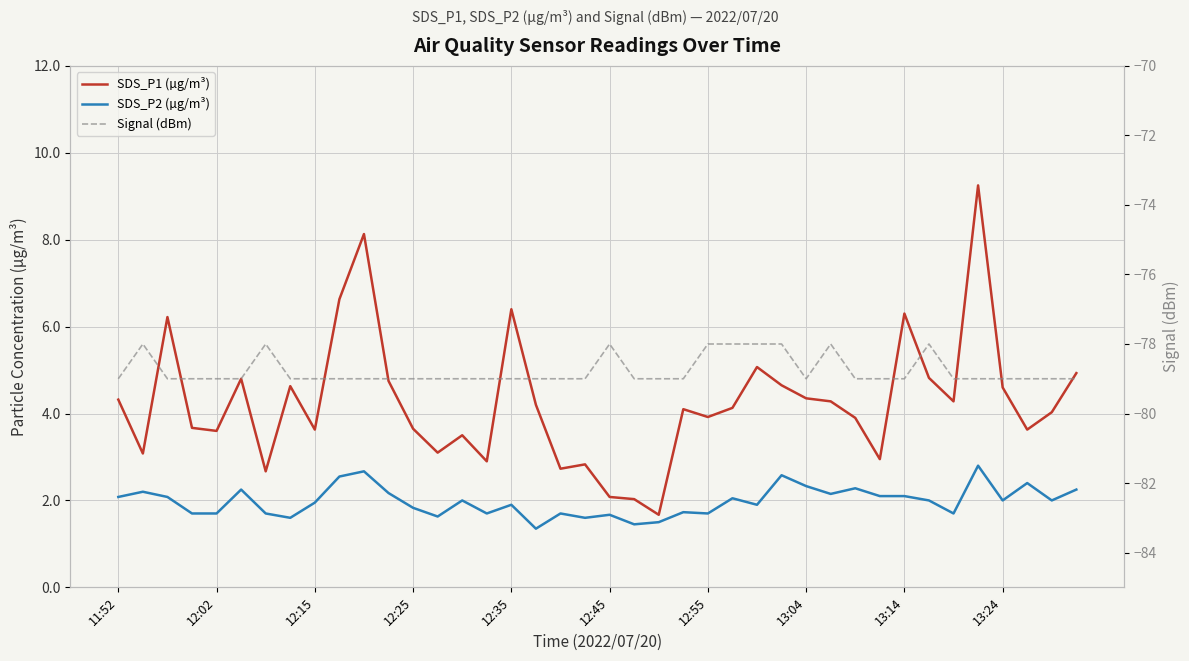

Which series has the widest spread of values?

SDS_P1 (µg/m³)